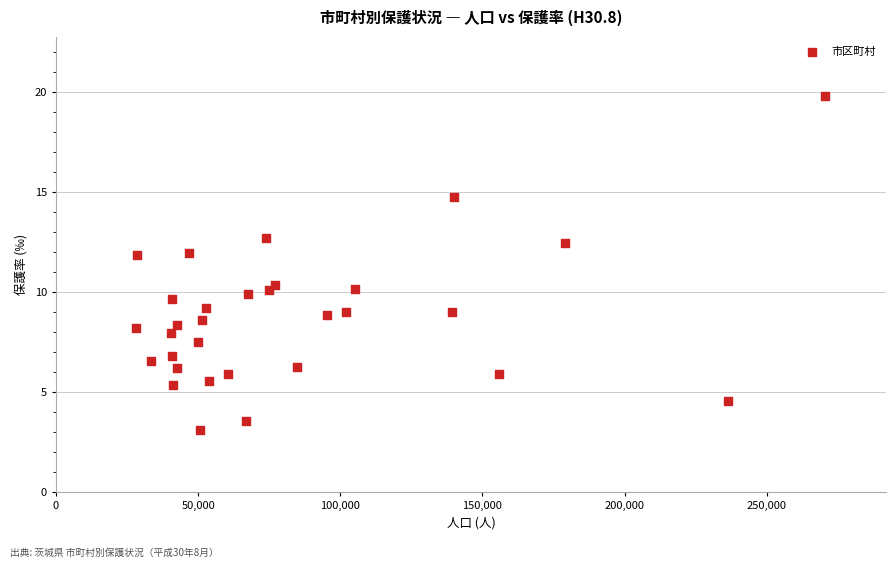

What is the range of Y values (max minus min)?

16.7